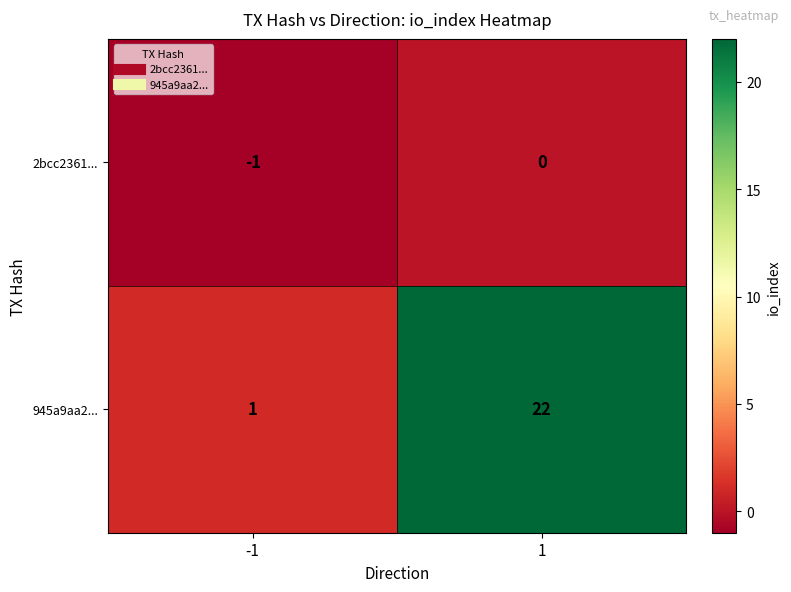

How many data points does each series have?

2